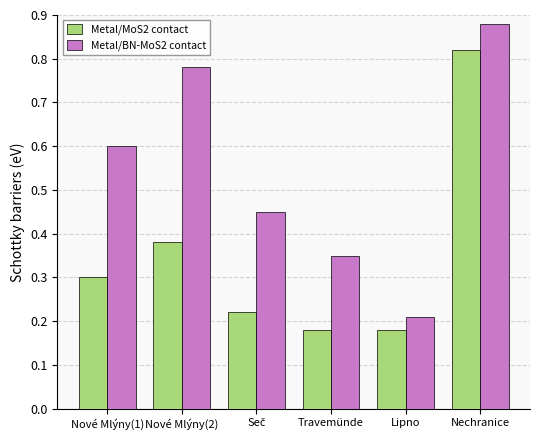

At which category does the chart reach its peak across all series?

Nechranice